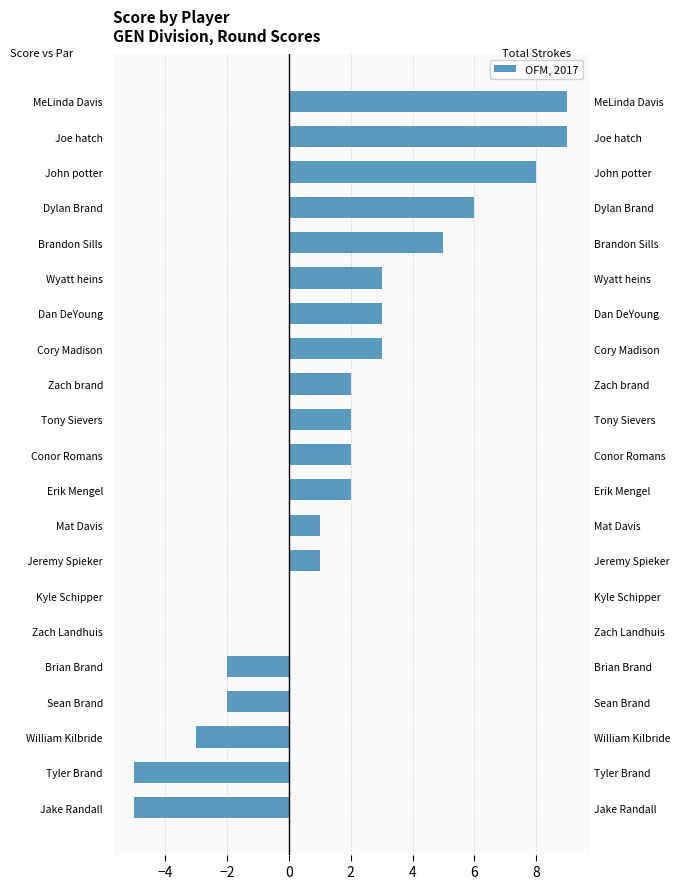

The value of Round Total Score (vs 28) at Jeremy Spieker is 1. True or false?

True